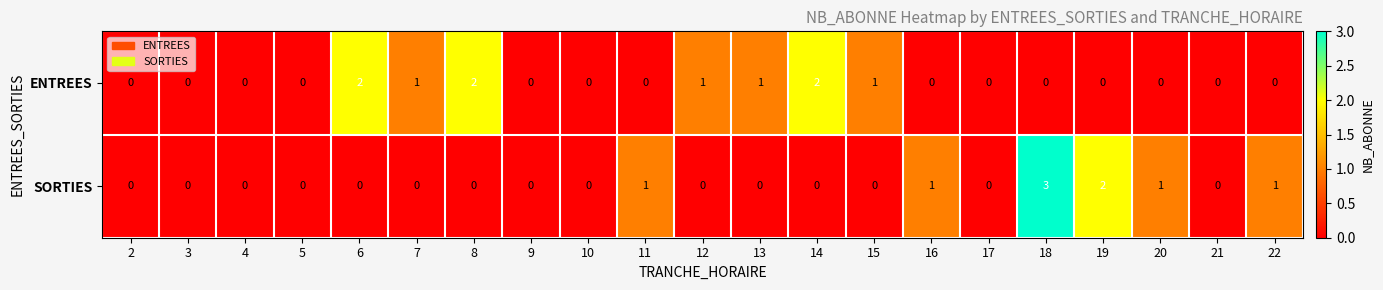

At 12, list the series in order from smallest to largest.

SORTIES, ENTREES